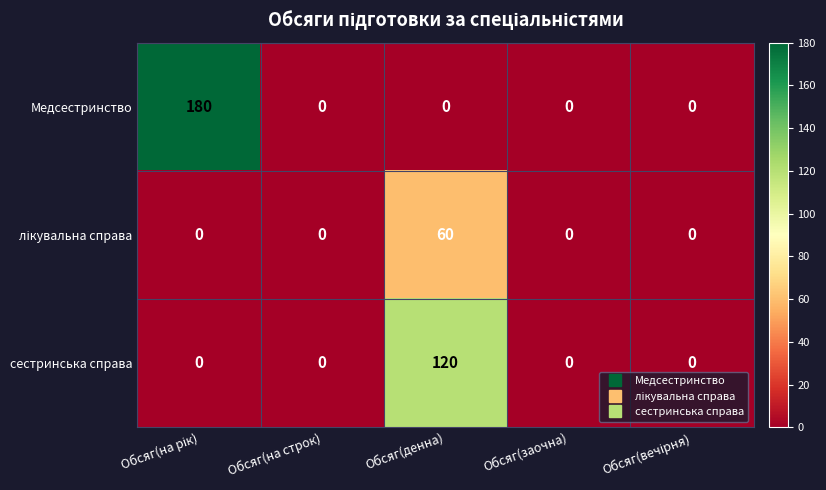

What is the difference between the highest and lowest values at Обсяг(денна)?

120